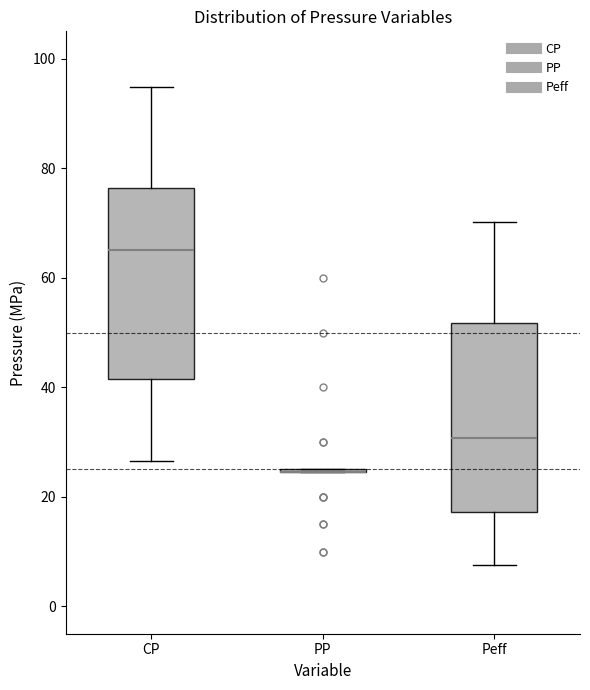

Reading left to right, transcribe this box plot: for each box, give where its median line is, the range the box spans, and where its two whiskers end, as read against the y-axis. The values are not printed on the chart, so give them approximately, as read against the axis.

CP: median 66, box 42 to 76, whiskers 26 to 94
PP: box collapsed to a line at 24, whiskers 24 to 26
Peff: median 30, box 18 to 52, whiskers 8 to 70